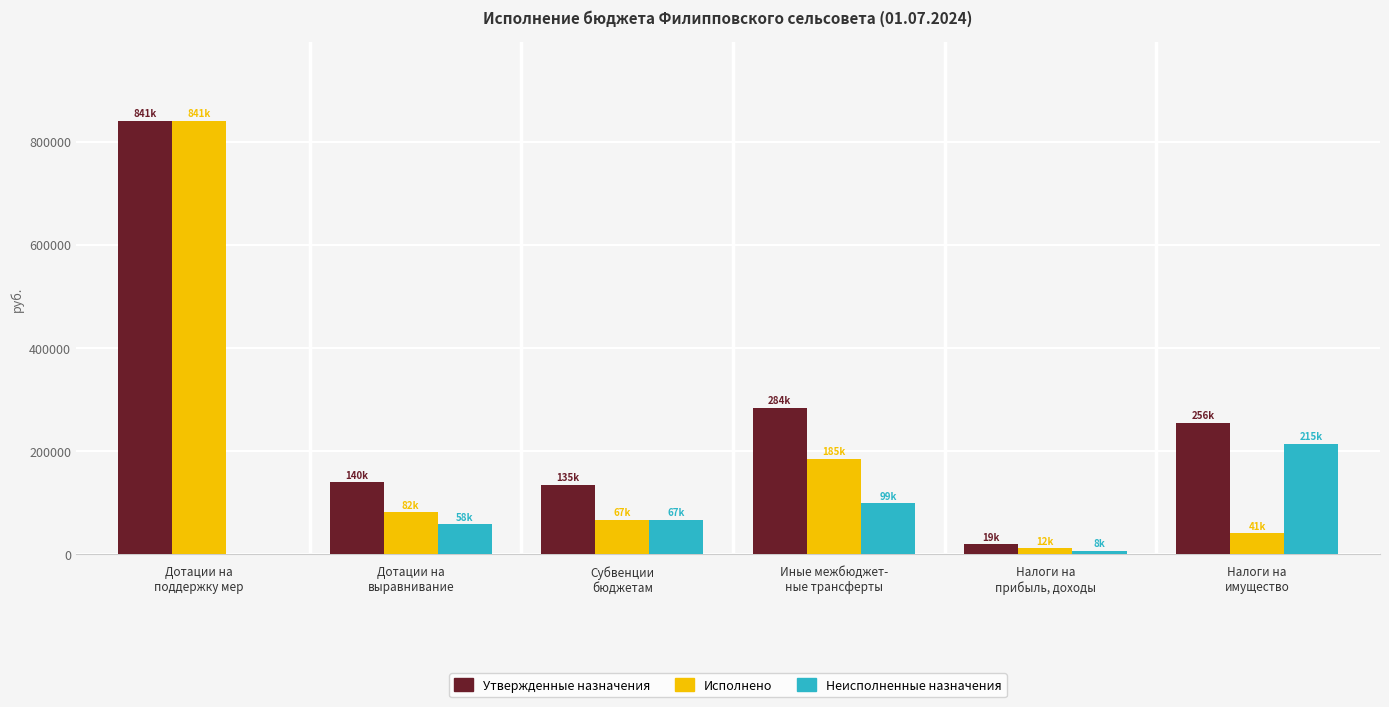

What is the greatest value displayed?

841092.0